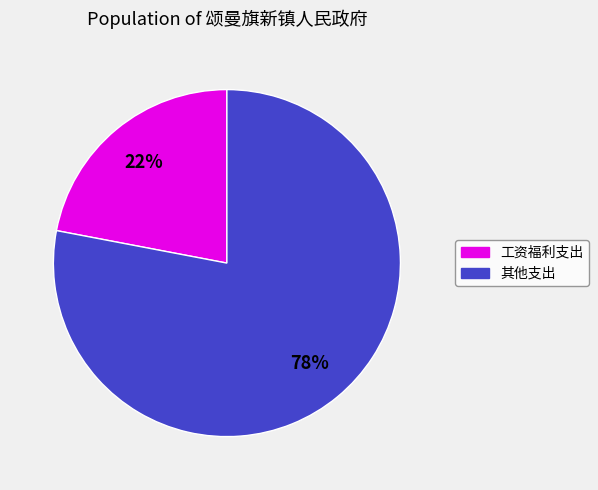

Does any single category account for the majority?

Yes